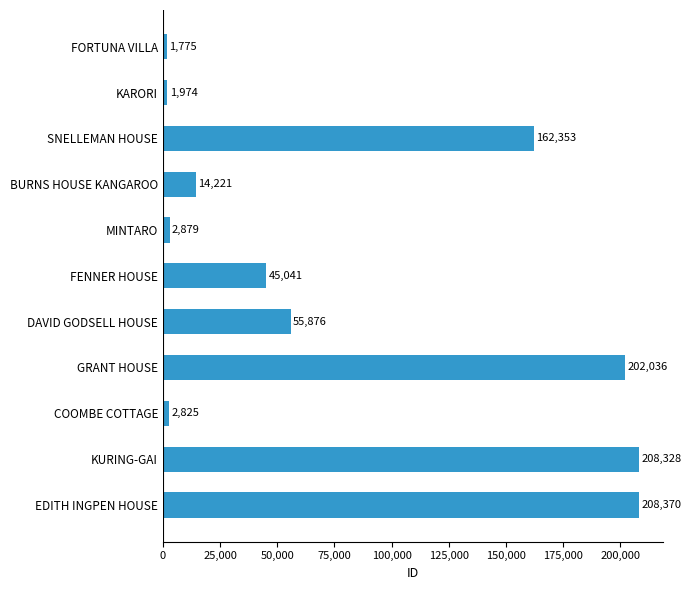

What position from the bottom is GRANT HOUSE?

4